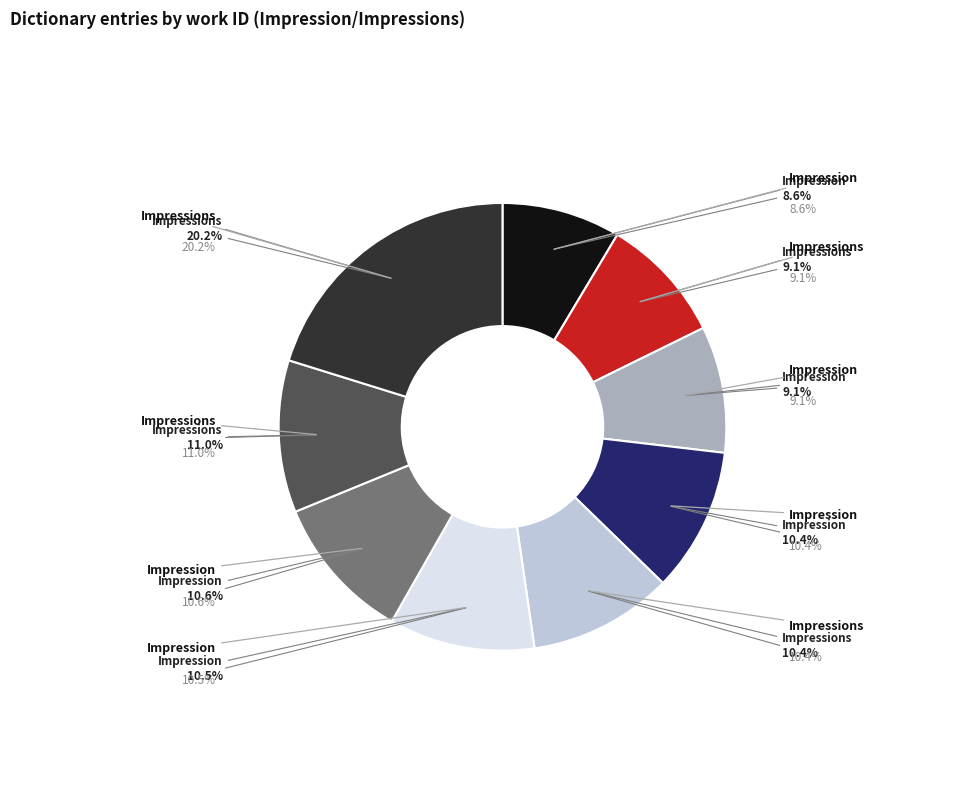

Combined, do Impressions (22971) and Impression (9756) account for over 50%?

No